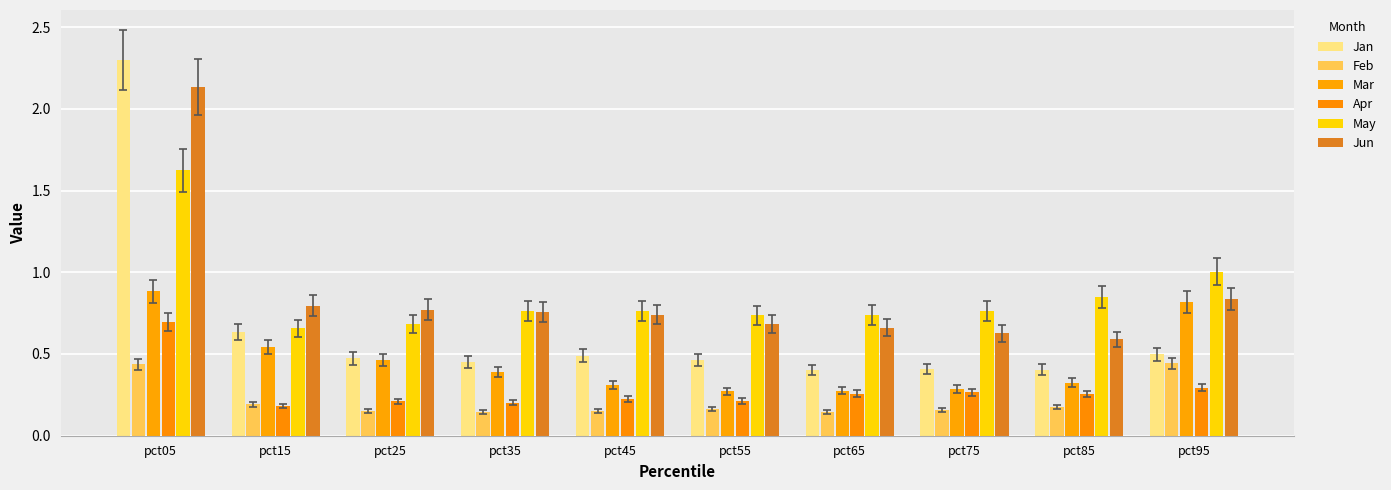

What is the total value across all series at pct75?

2.5